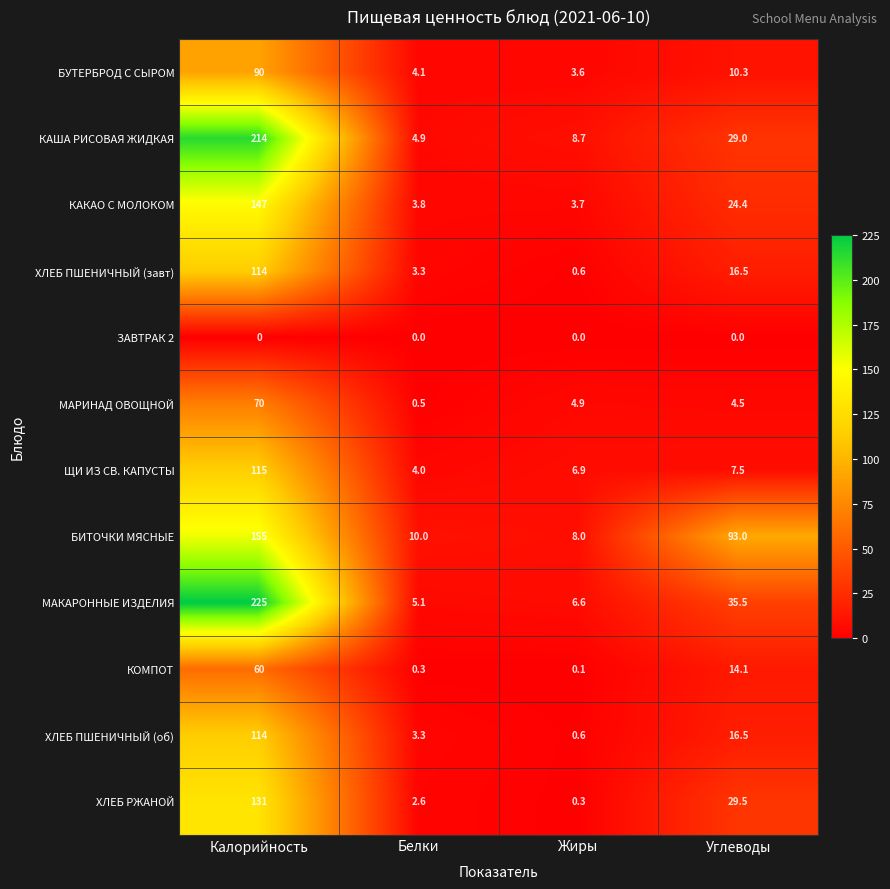

What is the average value of the ЩИ ИЗ СВ. КАПУСТЫ series?

33.4